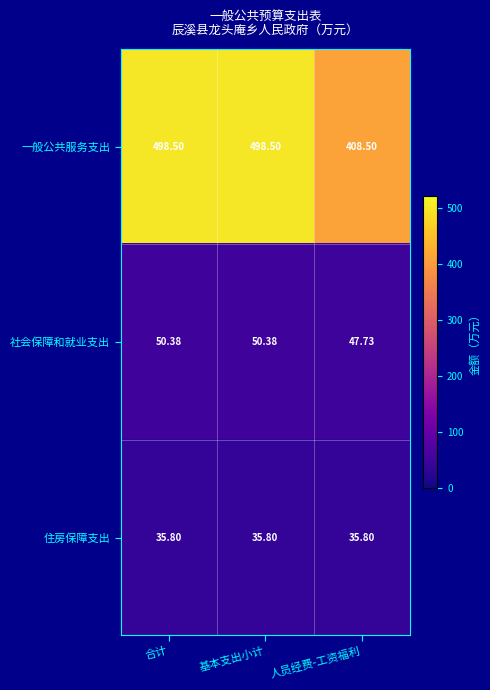

Which series has the largest total across all categories?

一般公共服务支出